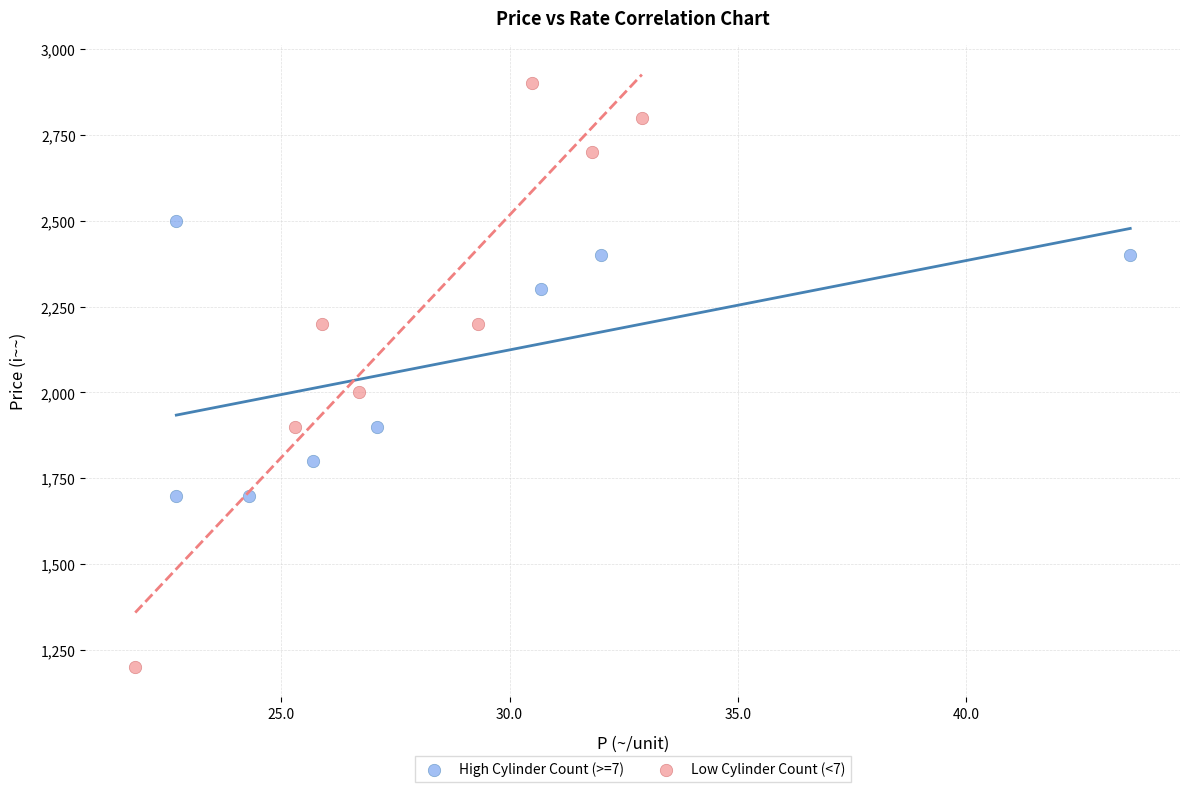

Which series has the widest spread of Y values?

Low Cylinder Count (<7)